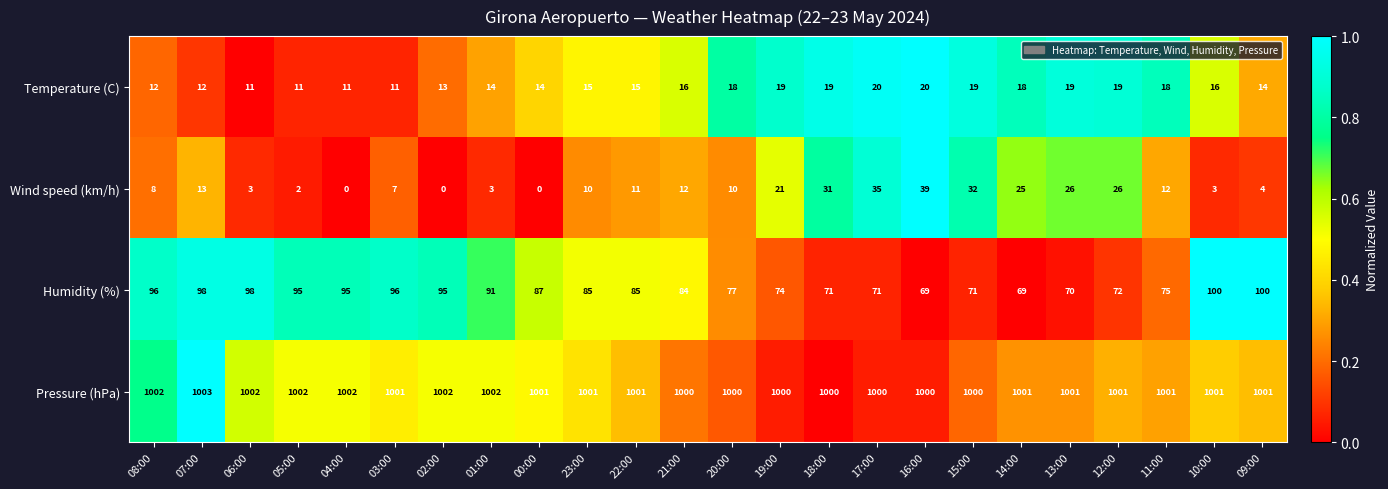

What is the sum of the Pressure (hPa) values at 03:00 and 14:00?

2002